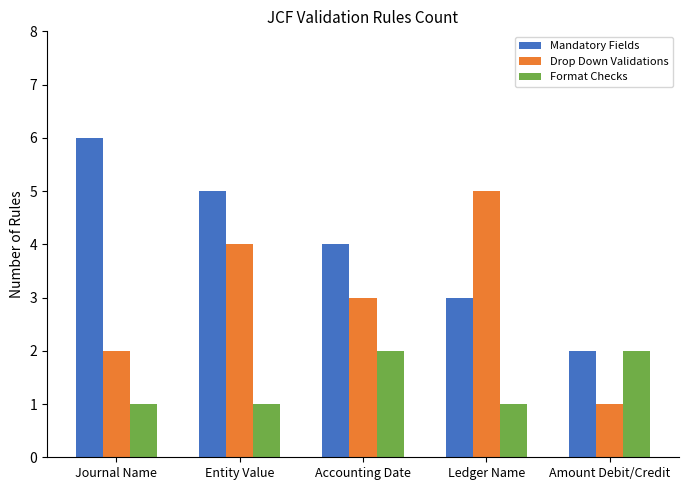

Reading left to right, extract all data points from this chart.

Mandatory Fields: Journal Name=6	Entity Value=5	Accounting Date=4	Ledger Name=3	Amount Debit/Credit=2
Drop Down Validations: Journal Name=2	Entity Value=4	Accounting Date=3	Ledger Name=5	Amount Debit/Credit=1
Format Checks: Journal Name=1	Entity Value=1	Accounting Date=2	Ledger Name=1	Amount Debit/Credit=2